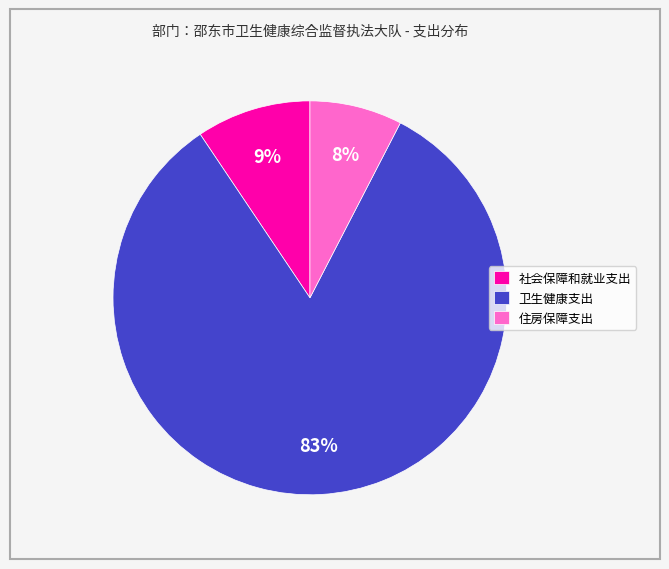

Rank the categories by value from highest to lowest.

卫生健康支出, 社会保障和就业支出, 住房保障支出